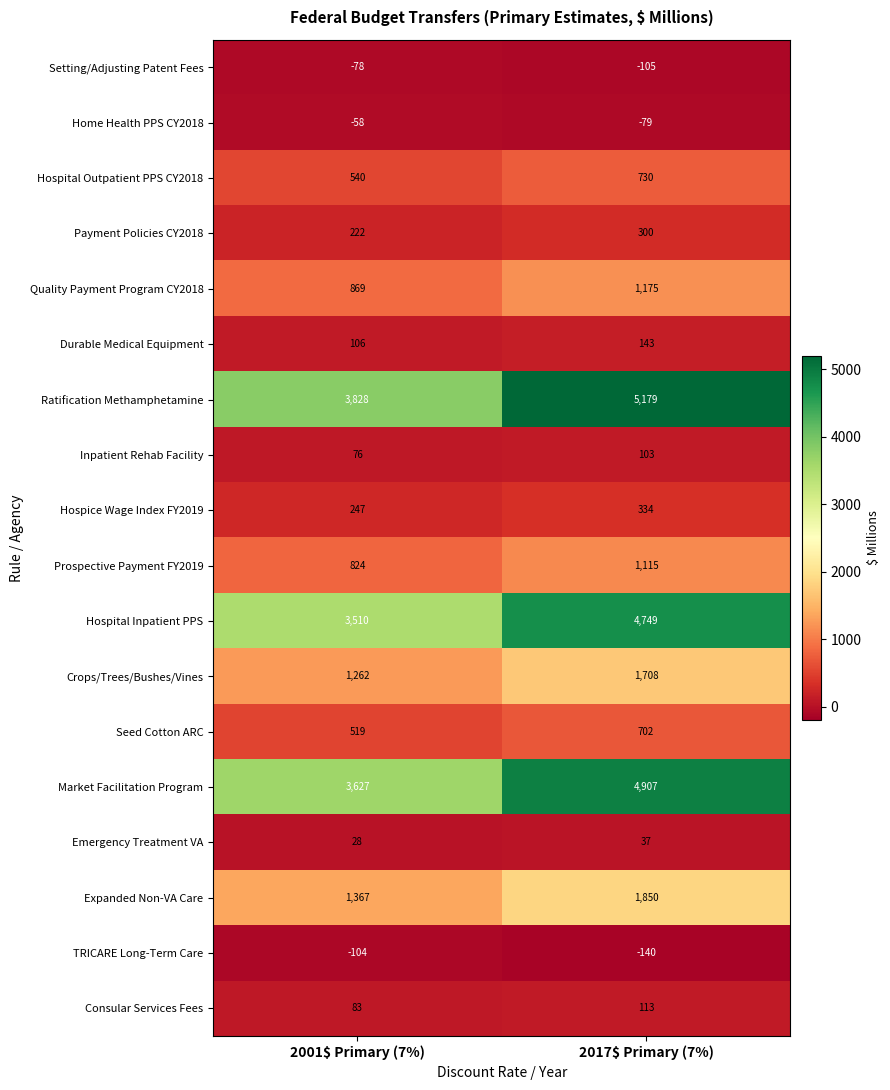

The Setting/Adjusting Patent Fees series shows -24 at 2017$ Primary (7%). True or false?

False